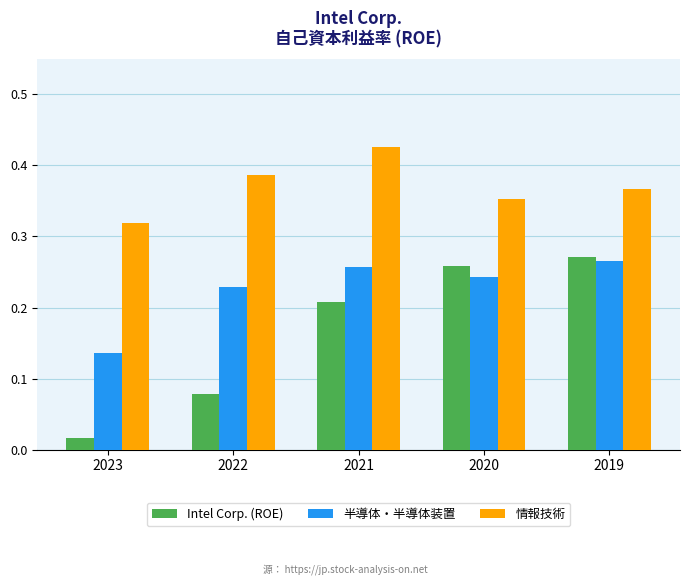

Is it true that 情報技術 equals 0.7 at 2021?

False